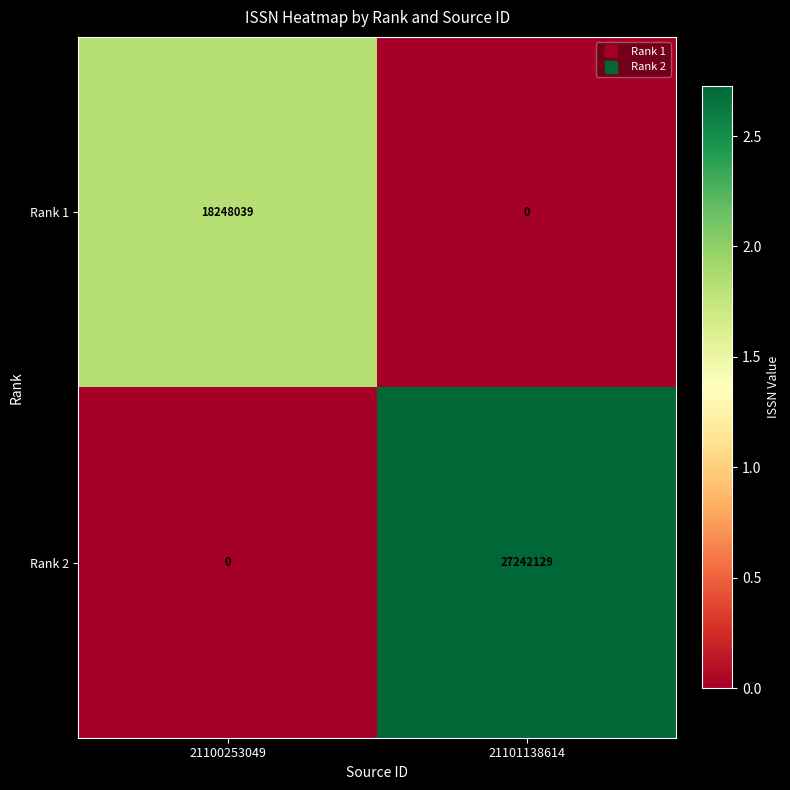

What is the average value of the Rank 1 series?

9124020